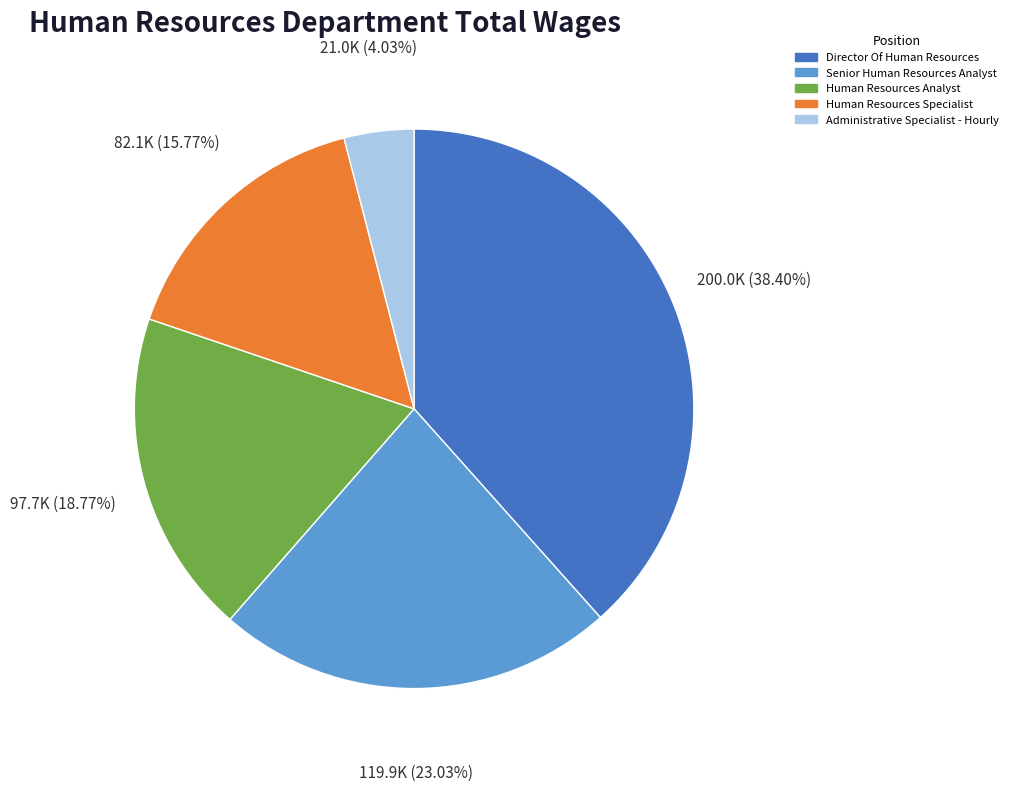

Count the number of slices in the pie.

5